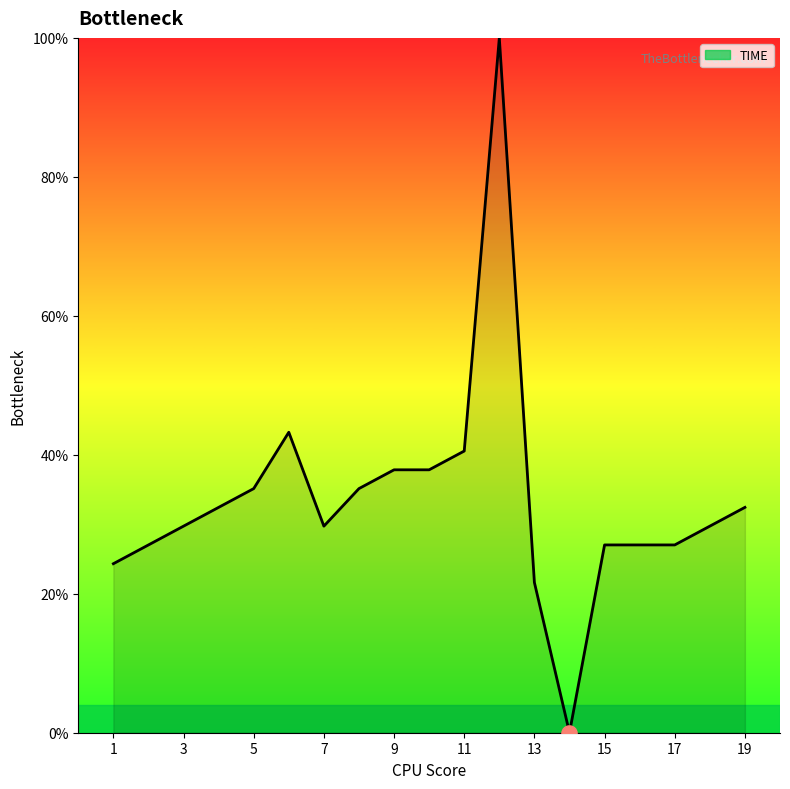

What is the difference between the maximum and minimum values?

100.0